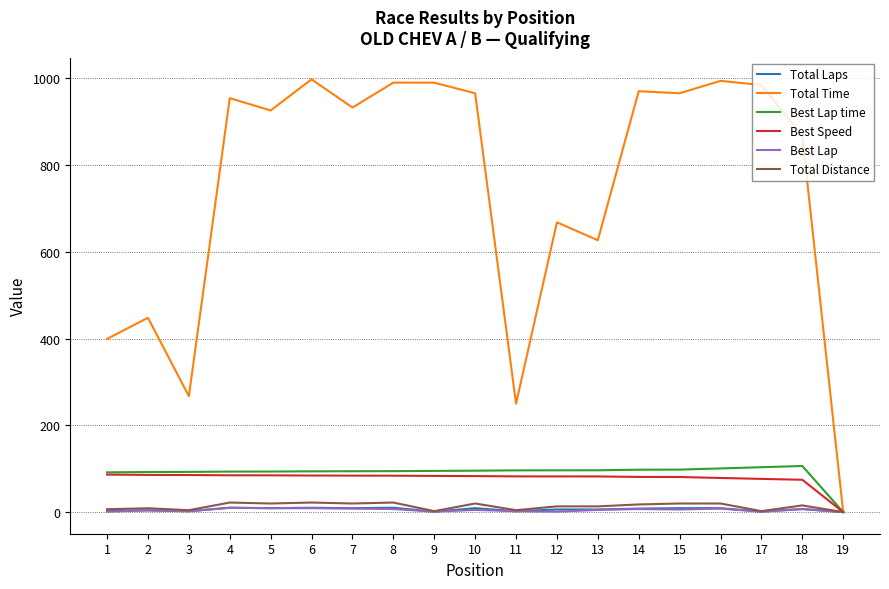

The value of Best Speed at 14 is 81.0. True or false?

True